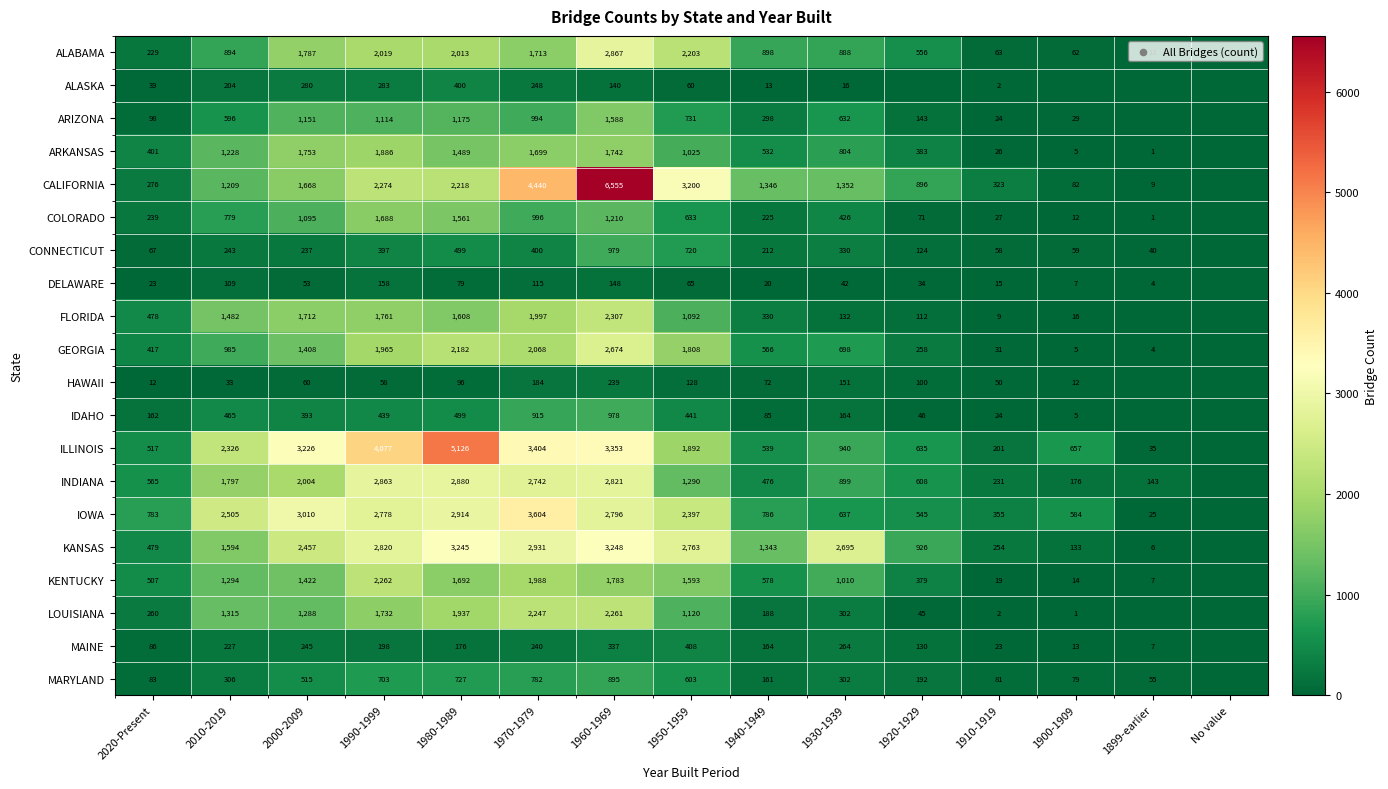

The INDIANA series shows 176 at 1900-1909. True or false?

True